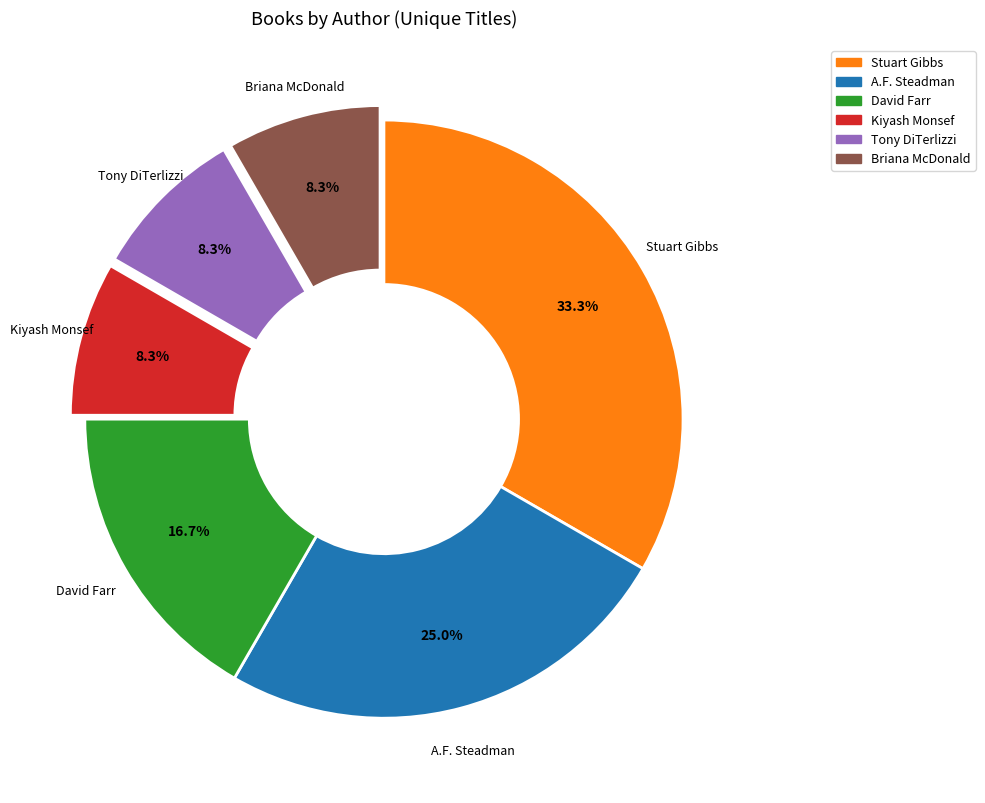

Does any single category account for the majority?

No